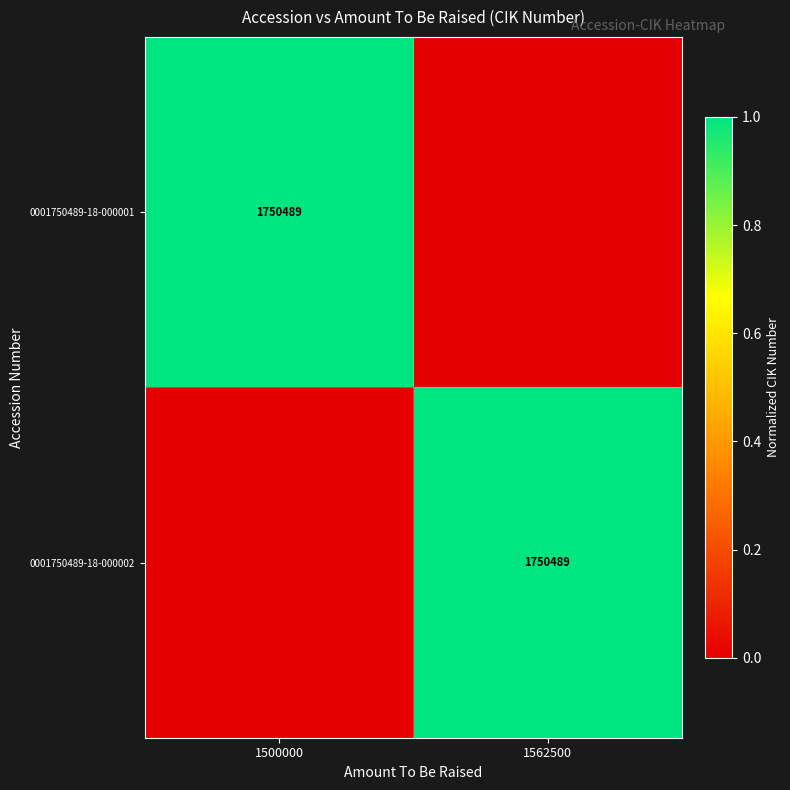

How many categories are shown in the chart?

2